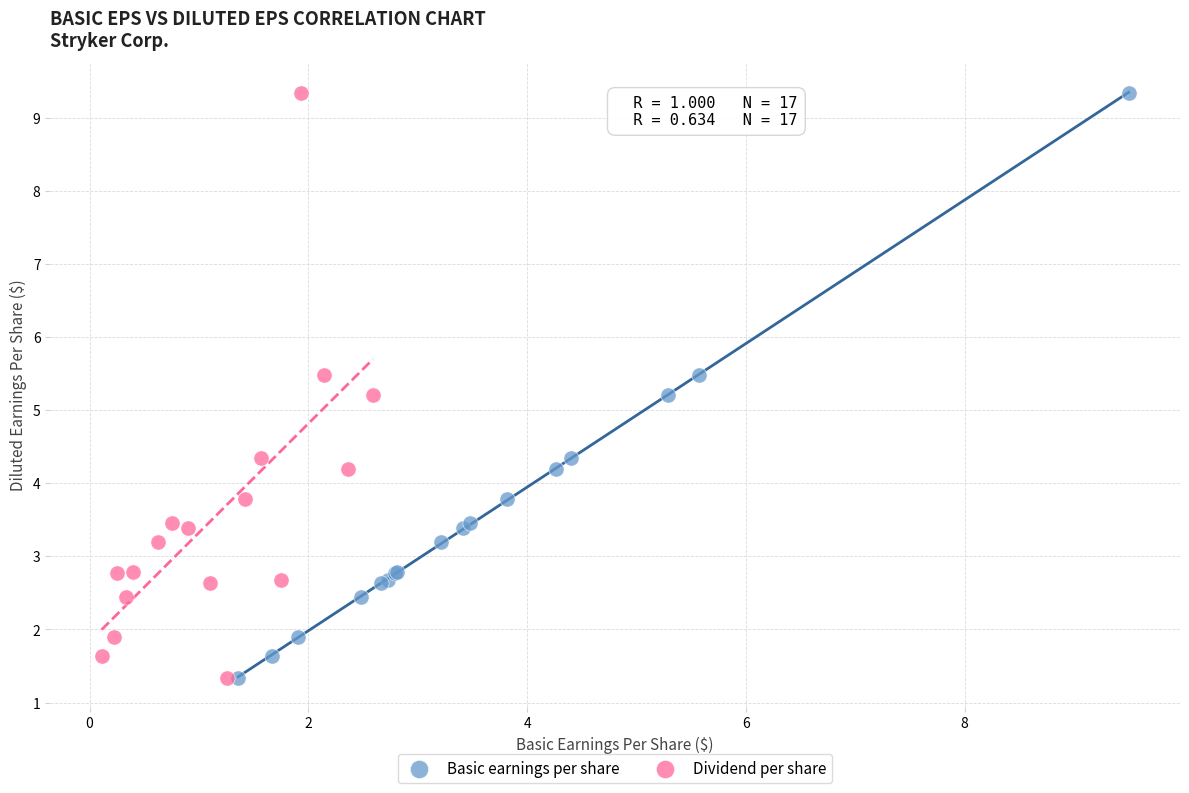

What are all the series names shown in the legend?

Basic earnings per share, Dividend per share